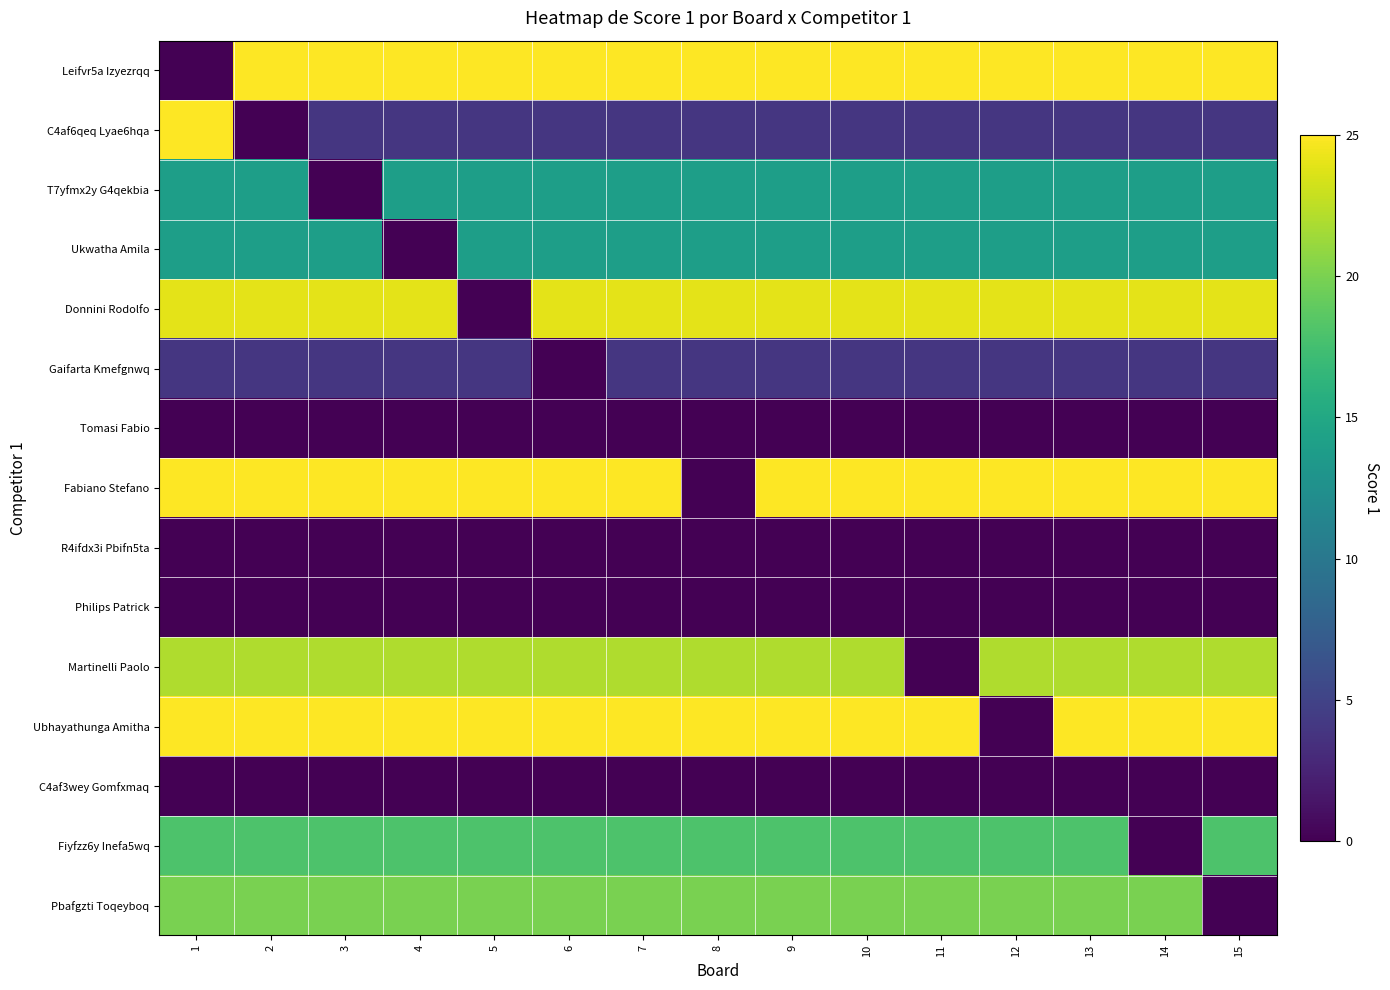

How many distinct data groups are displayed?

15